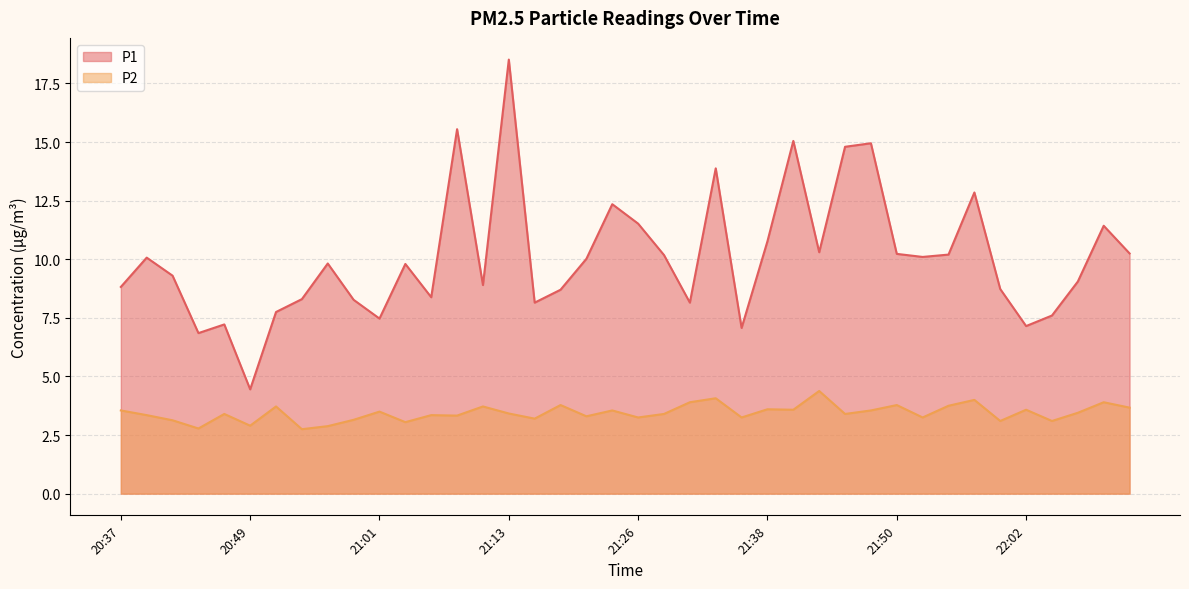

What is the total value across all series at 20:46?

10.6